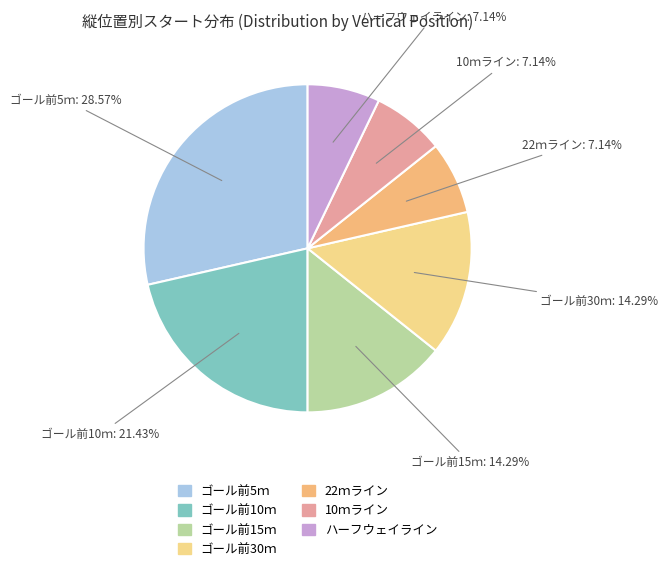

Which slice is the largest?

ゴール前5ｍ